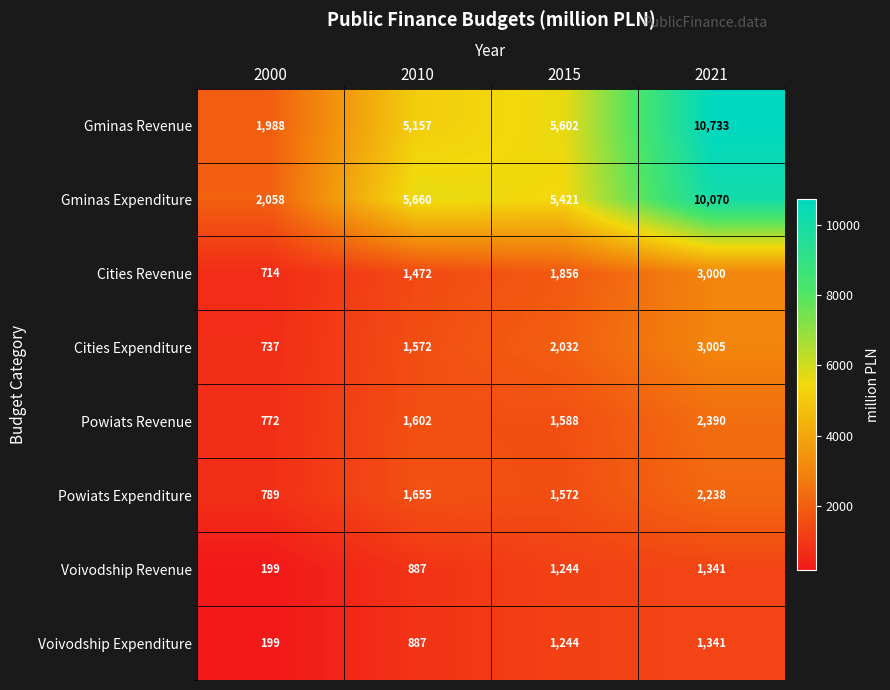

True or false: Voivodship Revenue has a value of 1903 at 2021.

False